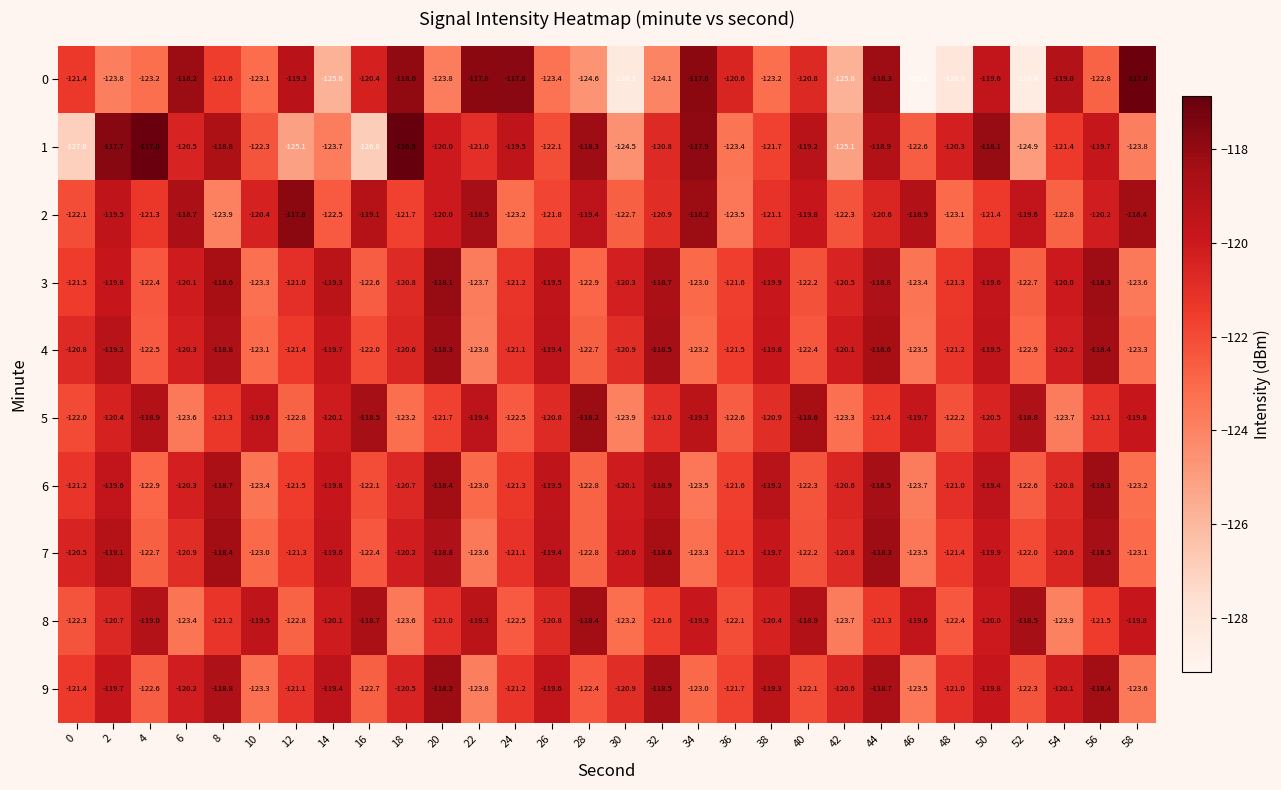

Is the value of 4 at 26 greater than the value of 5 at 46?

Yes